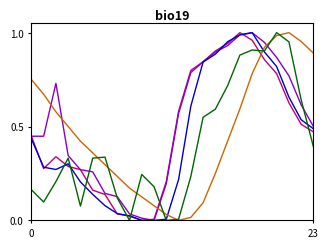

How many lines are shown in the chart?

5